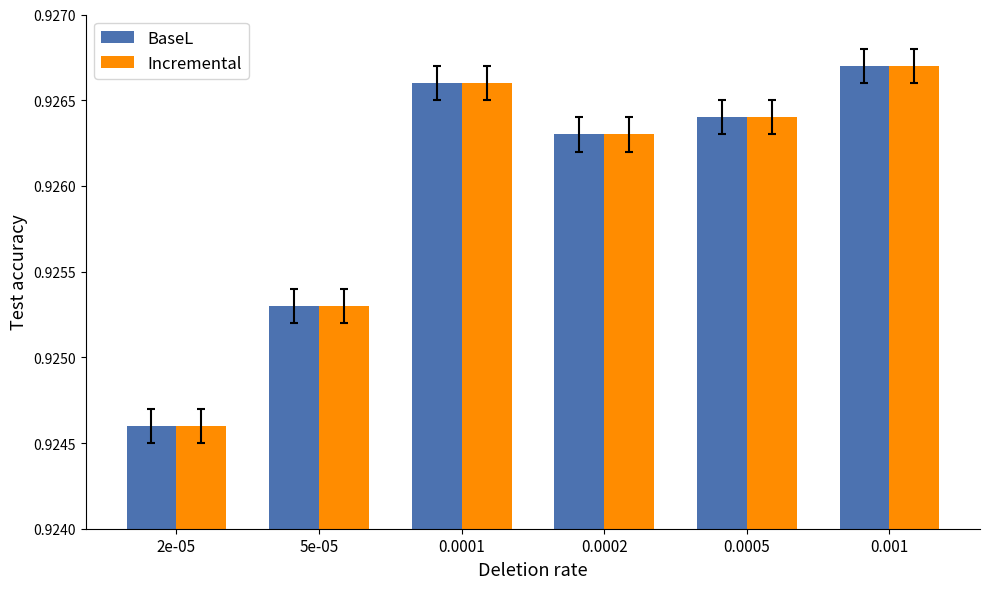

List the labels in order of Incremental value, smallest first.

2e-05, 5e-05, 0.0002, 0.0005, 0.0001, 0.001